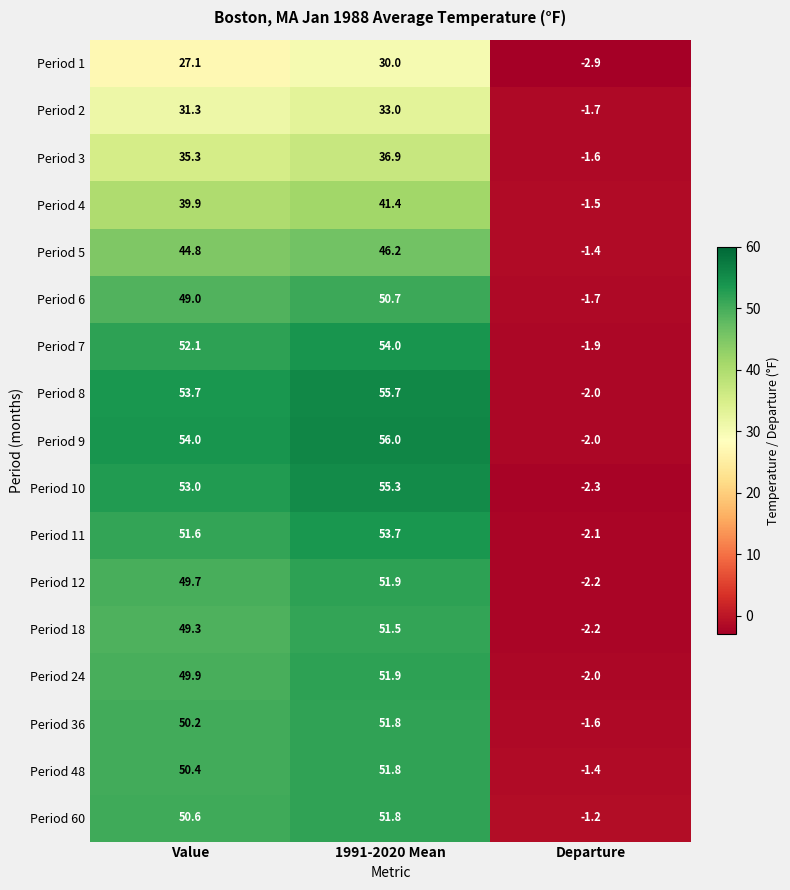

What is the difference between the maximum and minimum values in the Period 5 series?

47.6